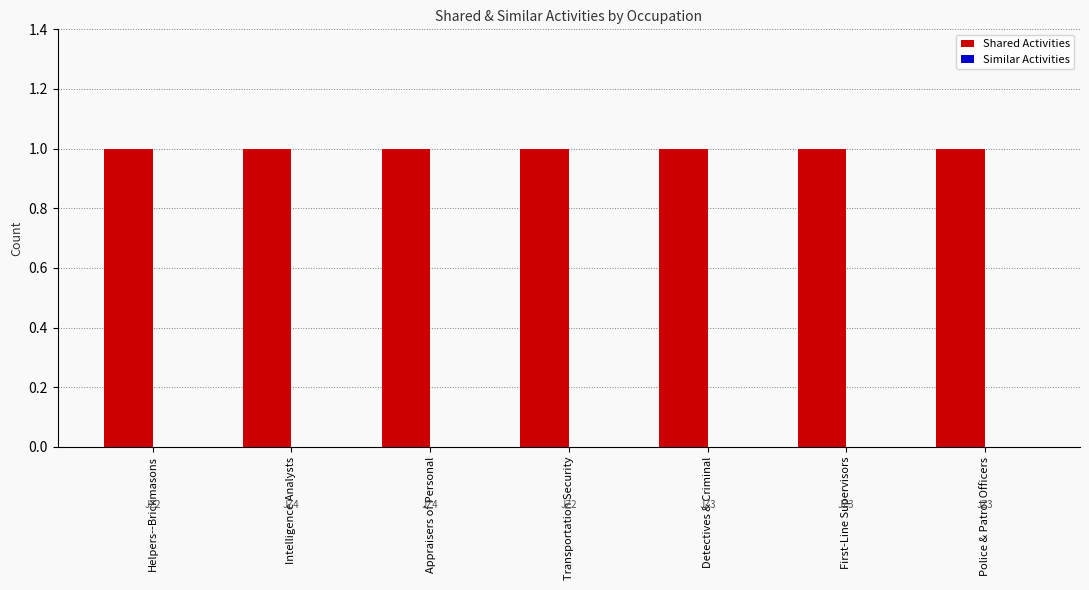

What are all the series names shown in the legend?

Shared Activities, Similar Activities